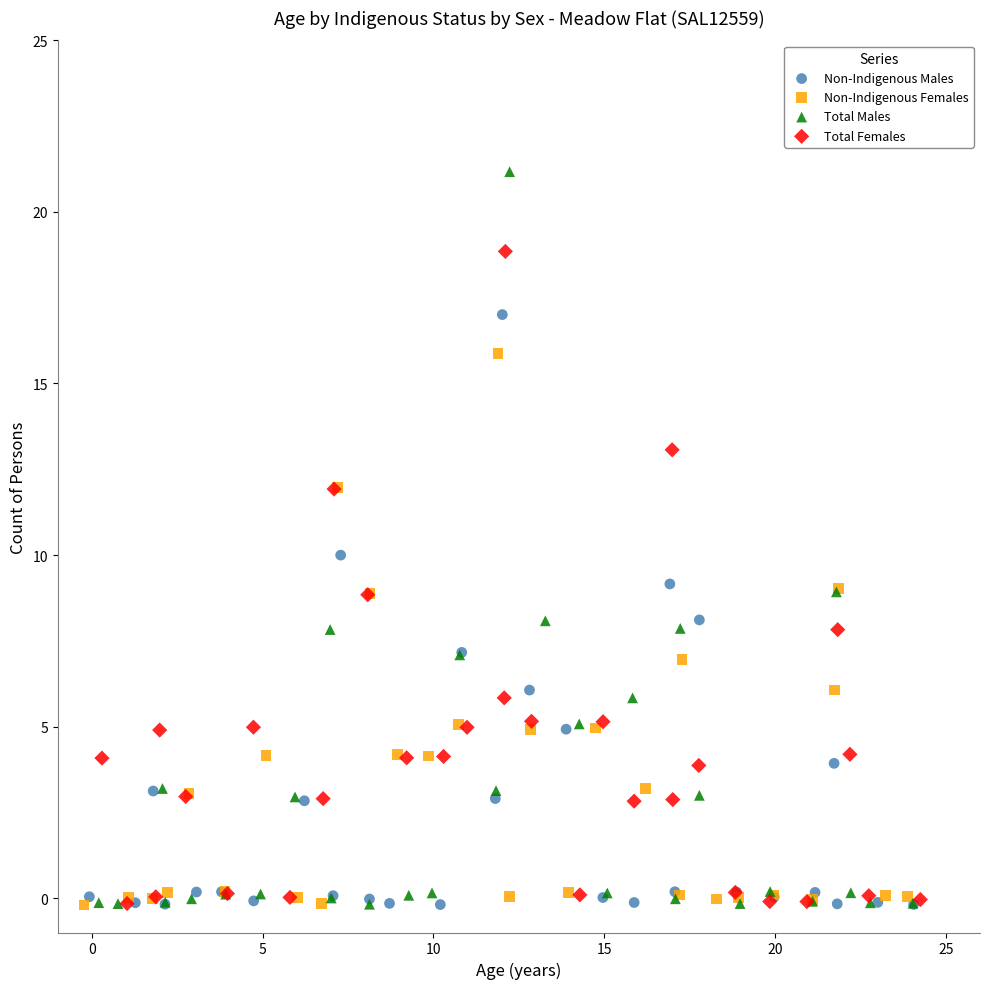

Which series reaches the maximum Y coordinate?

Total Males